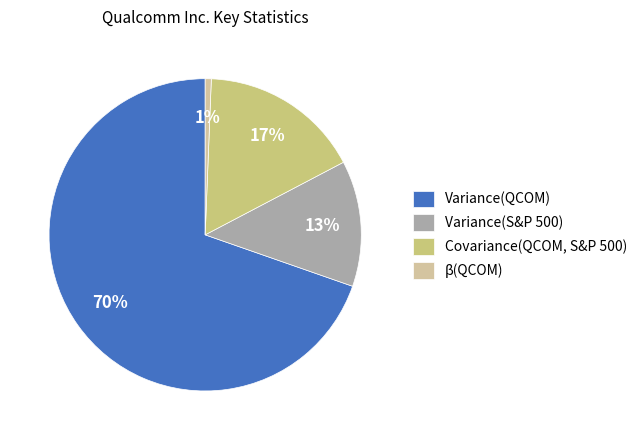

Between Variance(S&P 500) and Covariance(QCOM, S&P 500), which is larger?

Covariance(QCOM, S&P 500)